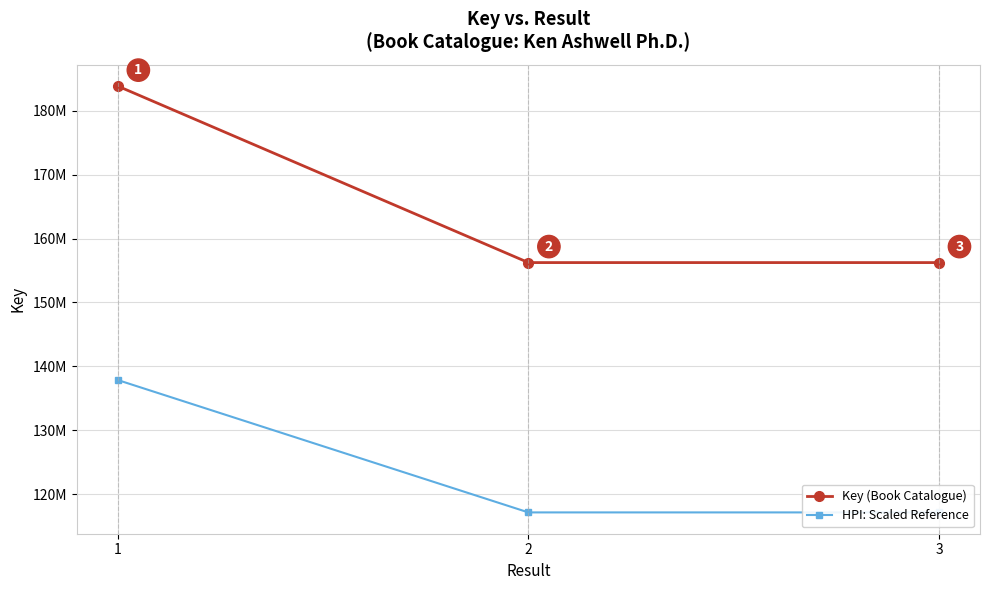

Reading left to right, what are all the values shown in this chart?

Key (Book Catalogue): 183825247.0	156237568.0	156237495.0
HPI: Scaled Reference: 137868935.2	117178176.0	117178121.2